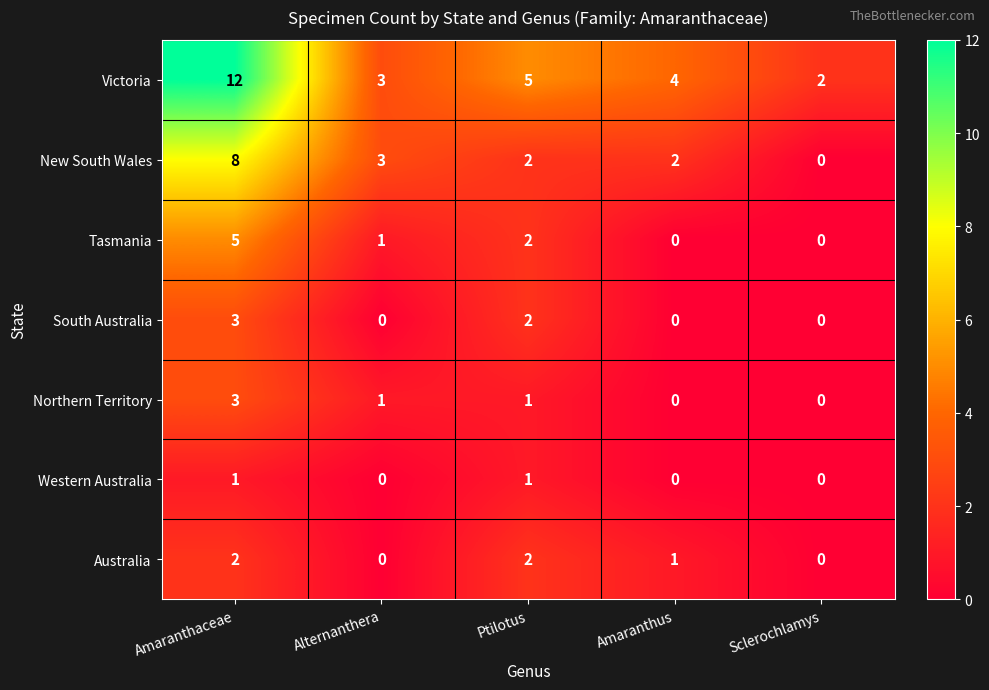

Which category has the highest value across all series?

Amaranthaceae